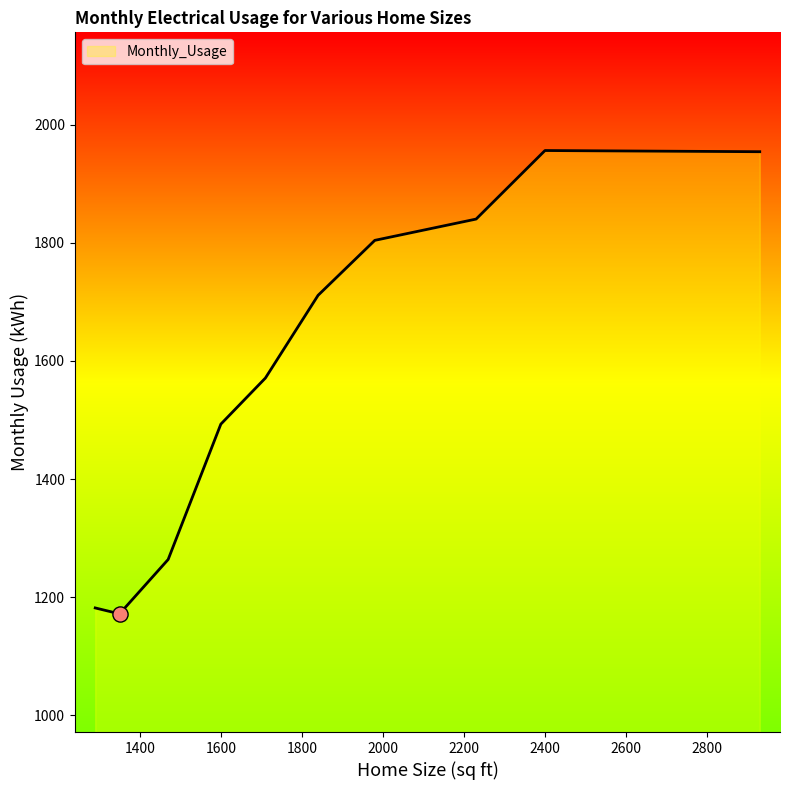

What is the difference between the maximum and minimum values?

784